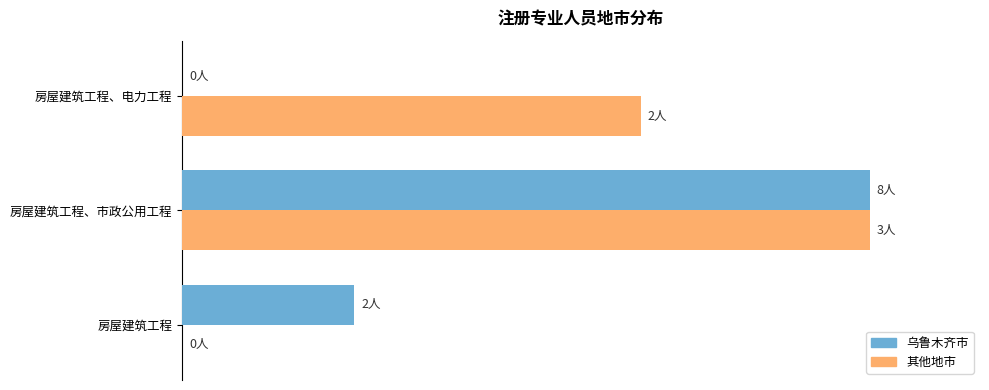

What are all the series names shown in the legend?

乌鲁木齐市, 其他地市